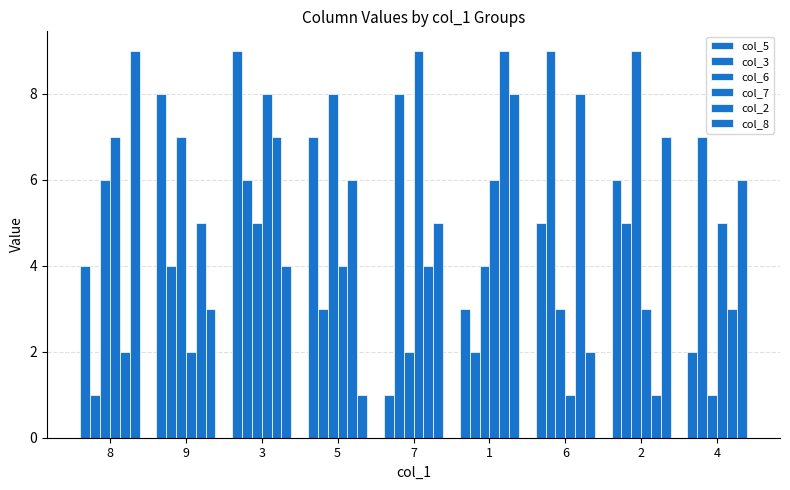

Count the number of categories in the chart.

9